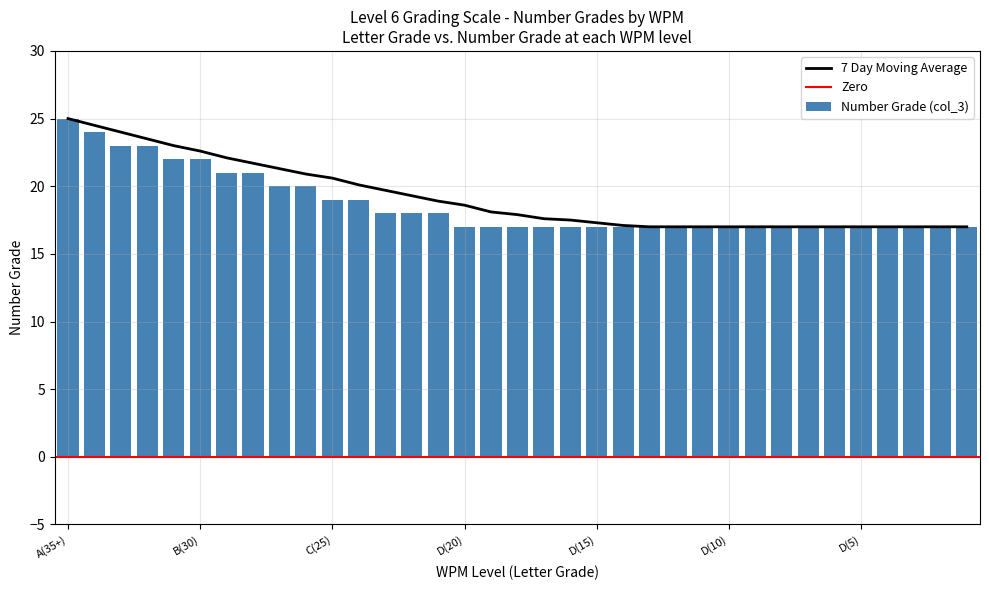

Is it true that 7 Day Moving Average equals 7.4 at C(25)?

False